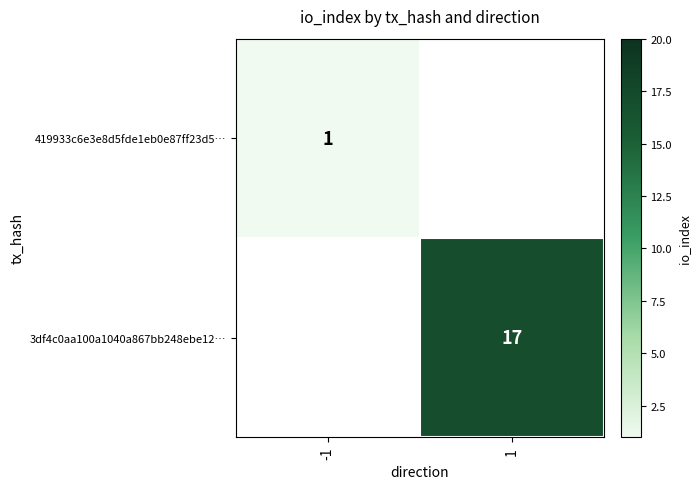

Is the value of 419933c6e3e8d5fde1eb0e87ff23d5… at -1 greater than the value of 3df4c0aa100a1040a867bb248ebe12… at 1?

No